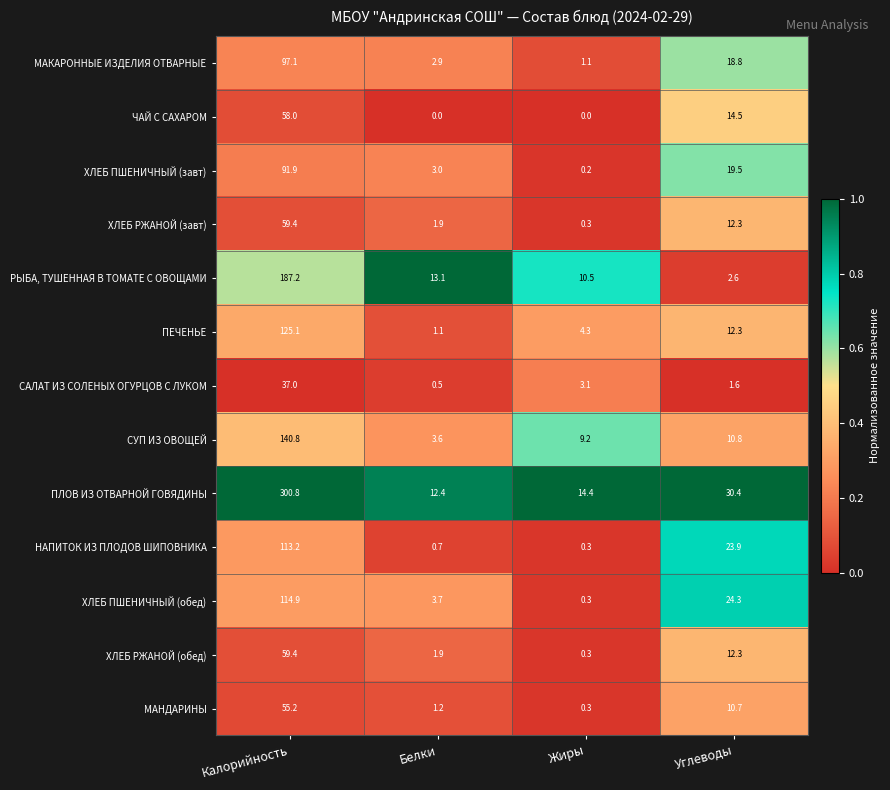

What is the difference between the maximum and second lowest values in the ХЛЕБ РЖАНОЙ (обед) series?

57.5